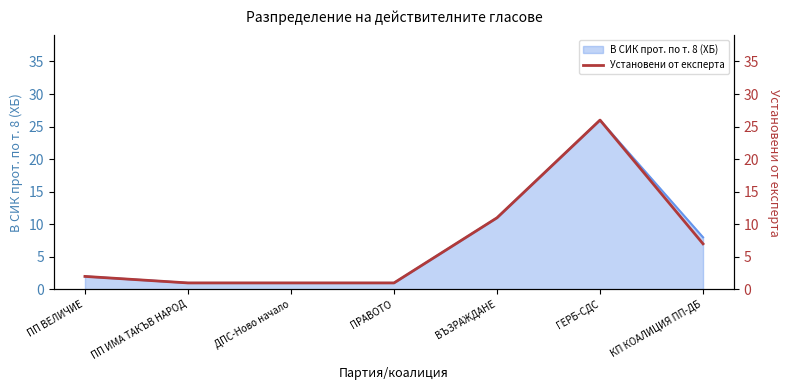

Rank the categories by value from highest to lowest.

ГЕРБ-СДС, ВЪЗРАЖДАНЕ, КП КОАЛИЦИЯ ПП-ДБ, ПП ВЕЛИЧИЕ, ПП ИМА ТАКЪВ НАРОД, ДПС-Ново начало, ПРАВОТО